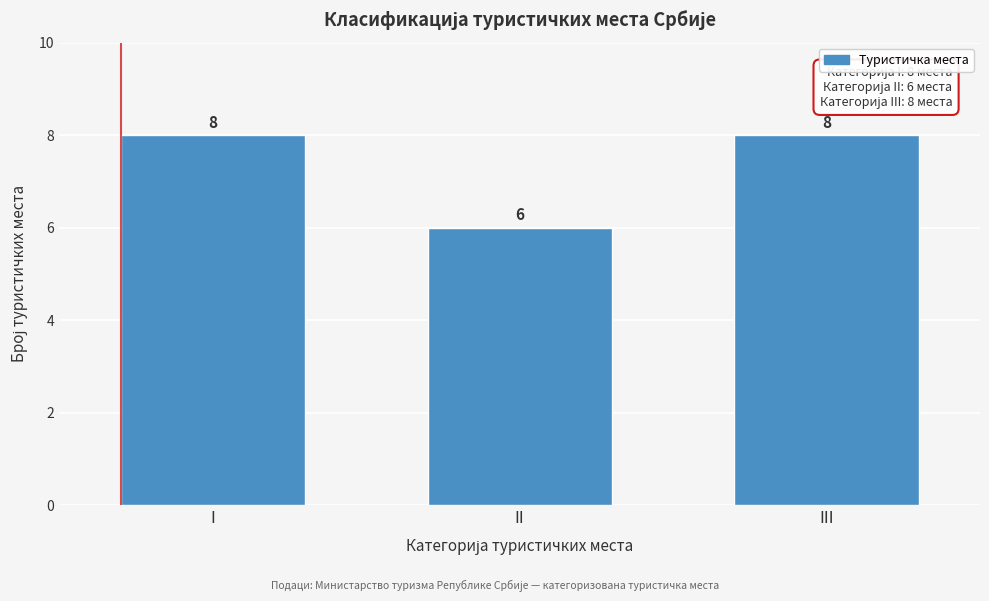

Reading left to right, transcribe all the data shown in this chart.

8	6	8